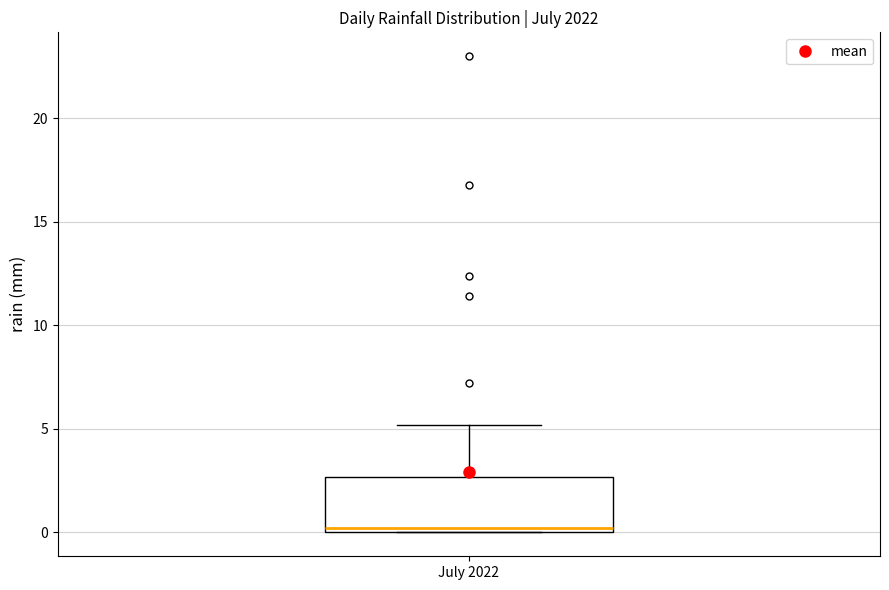

Transcribe this box plot: give where the median line is, the range the box spans, and where the two whiskers end, as read against the y-axis. The values are not printed on the chart, so give them approximately, as read against the axis.

median 0.0 (just above the box's lower edge), box 0.0 to 2.5, whiskers 0.0 to 5.0